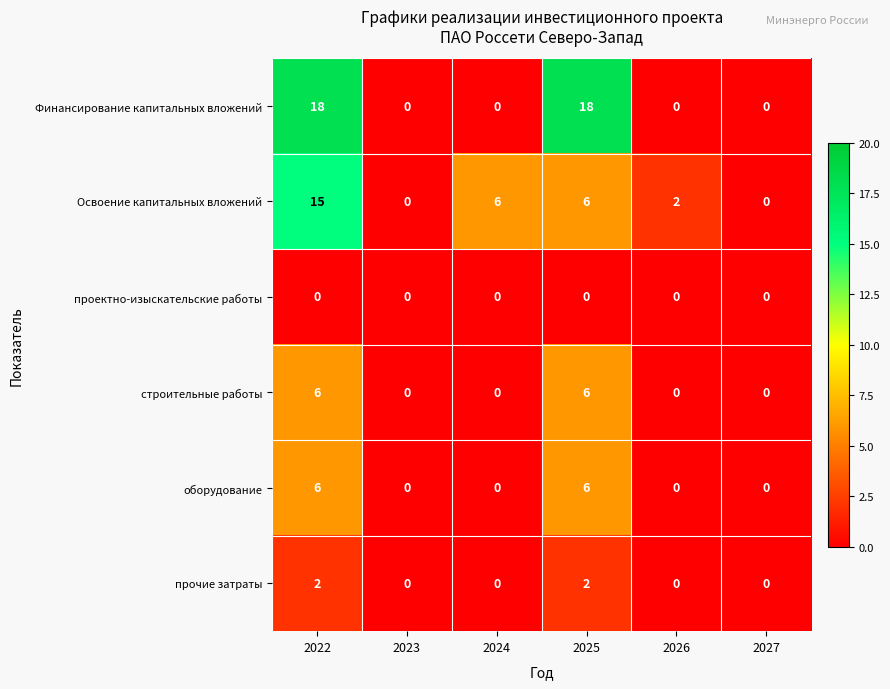

How many distinct data groups are displayed?

6